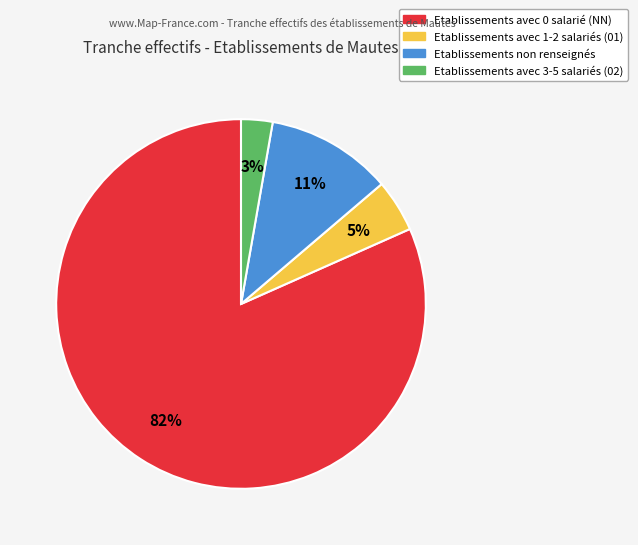

How many segments does this pie chart have?

4